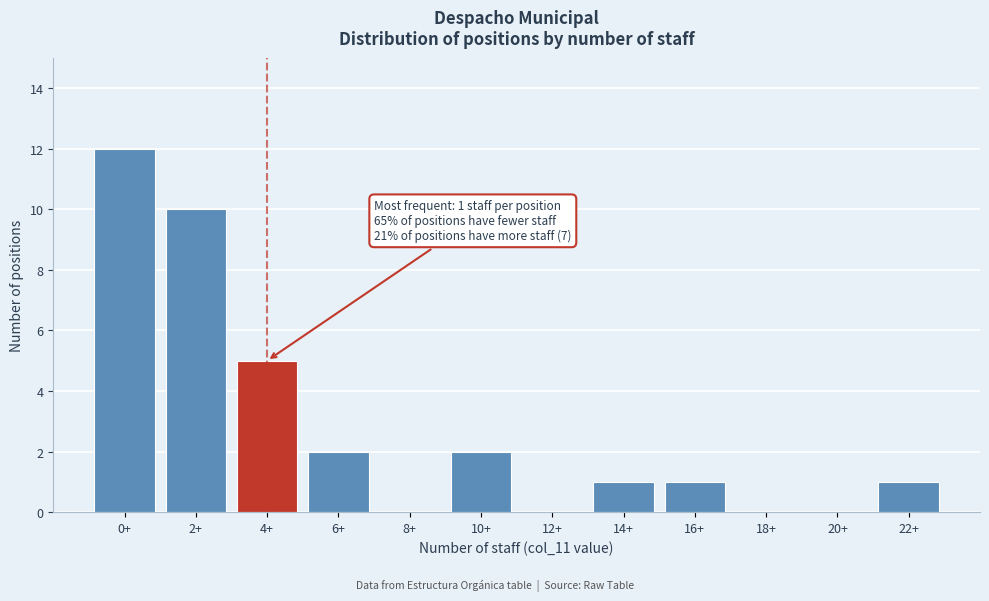

Reading left to right, extract all data points from this chart.

0+=12	2+=10	4+=5	6+=2	8+=0	10+=2	12+=0	14+=1	16+=1	18+=0	20+=0	22+=1